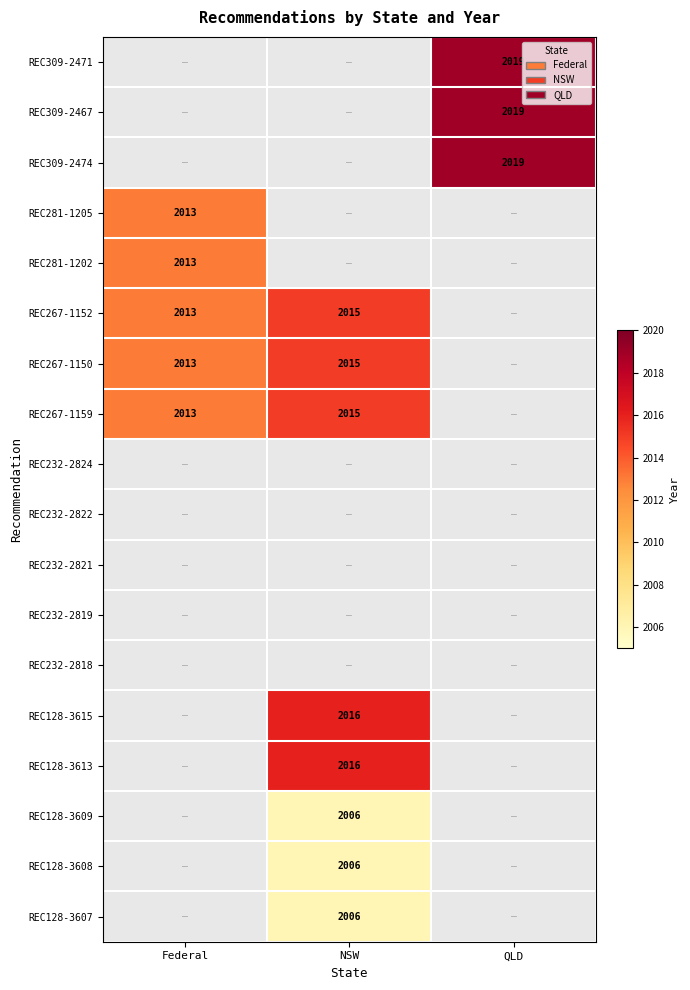

What is the greatest value displayed?

2019.0